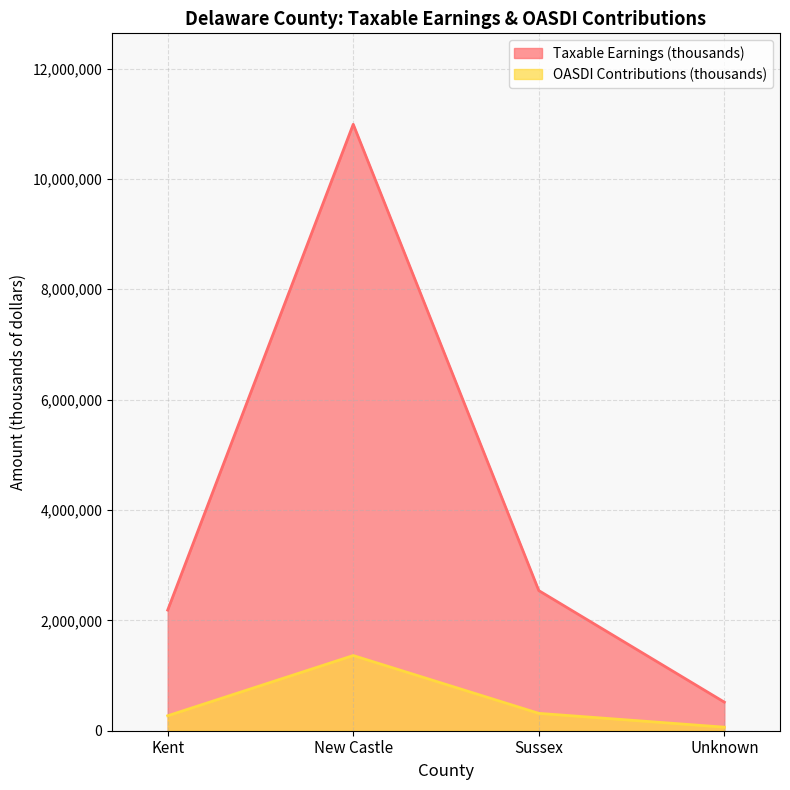

True or false: OASDI Contributions (thousands) and Taxable Earnings (thousands) intersect in this chart.

False